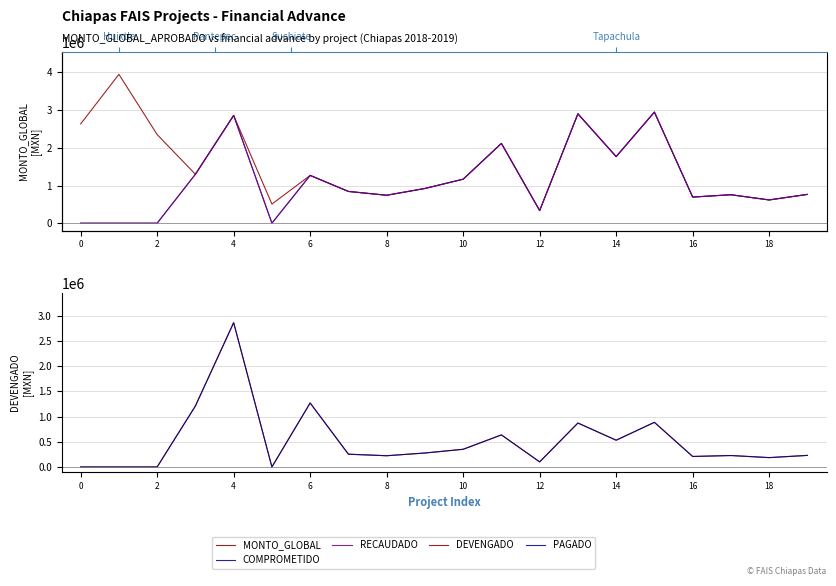

How many values in DEVENGADO are above zero?

16